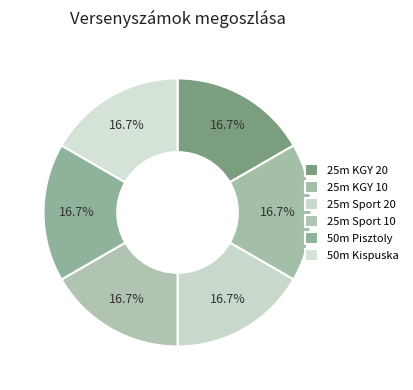

Does any single category account for the majority?

No